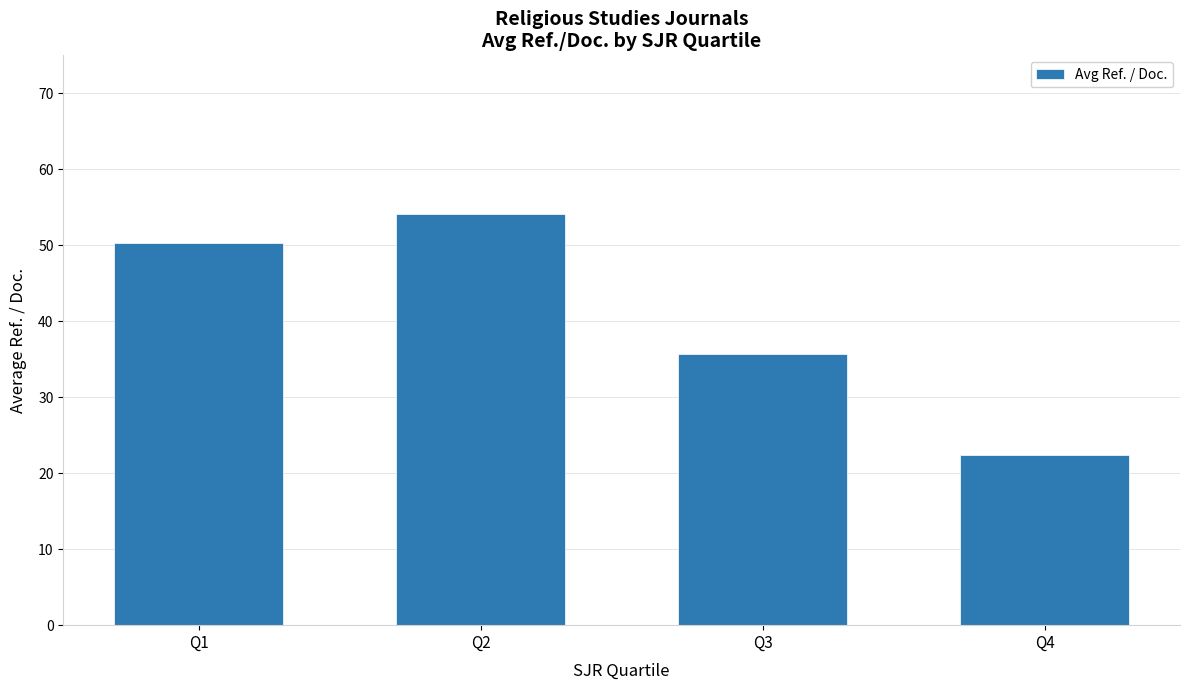

List the labels in order of value, smallest first.

Q4, Q3, Q1, Q2